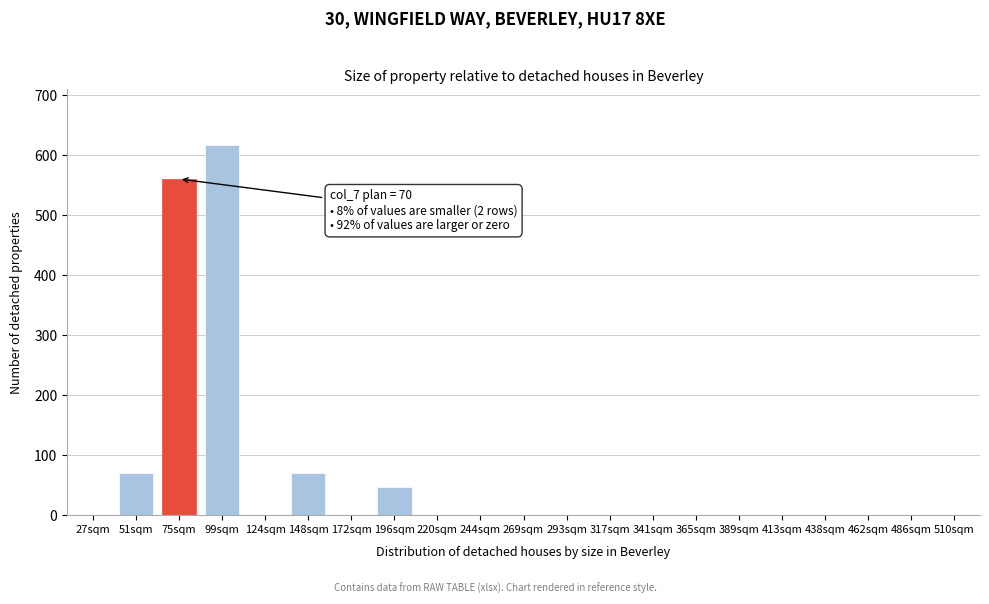

Reading left to right, extract all data points from this chart.

27sqm=0	51sqm=70	75sqm=560	99sqm=617	124sqm=0	148sqm=70	172sqm=0	196sqm=46	220sqm=0	244sqm=0	269sqm=0	293sqm=0	317sqm=0	341sqm=0	365sqm=0	389sqm=0	413sqm=0	438sqm=0	462sqm=0	486sqm=0	510sqm=0